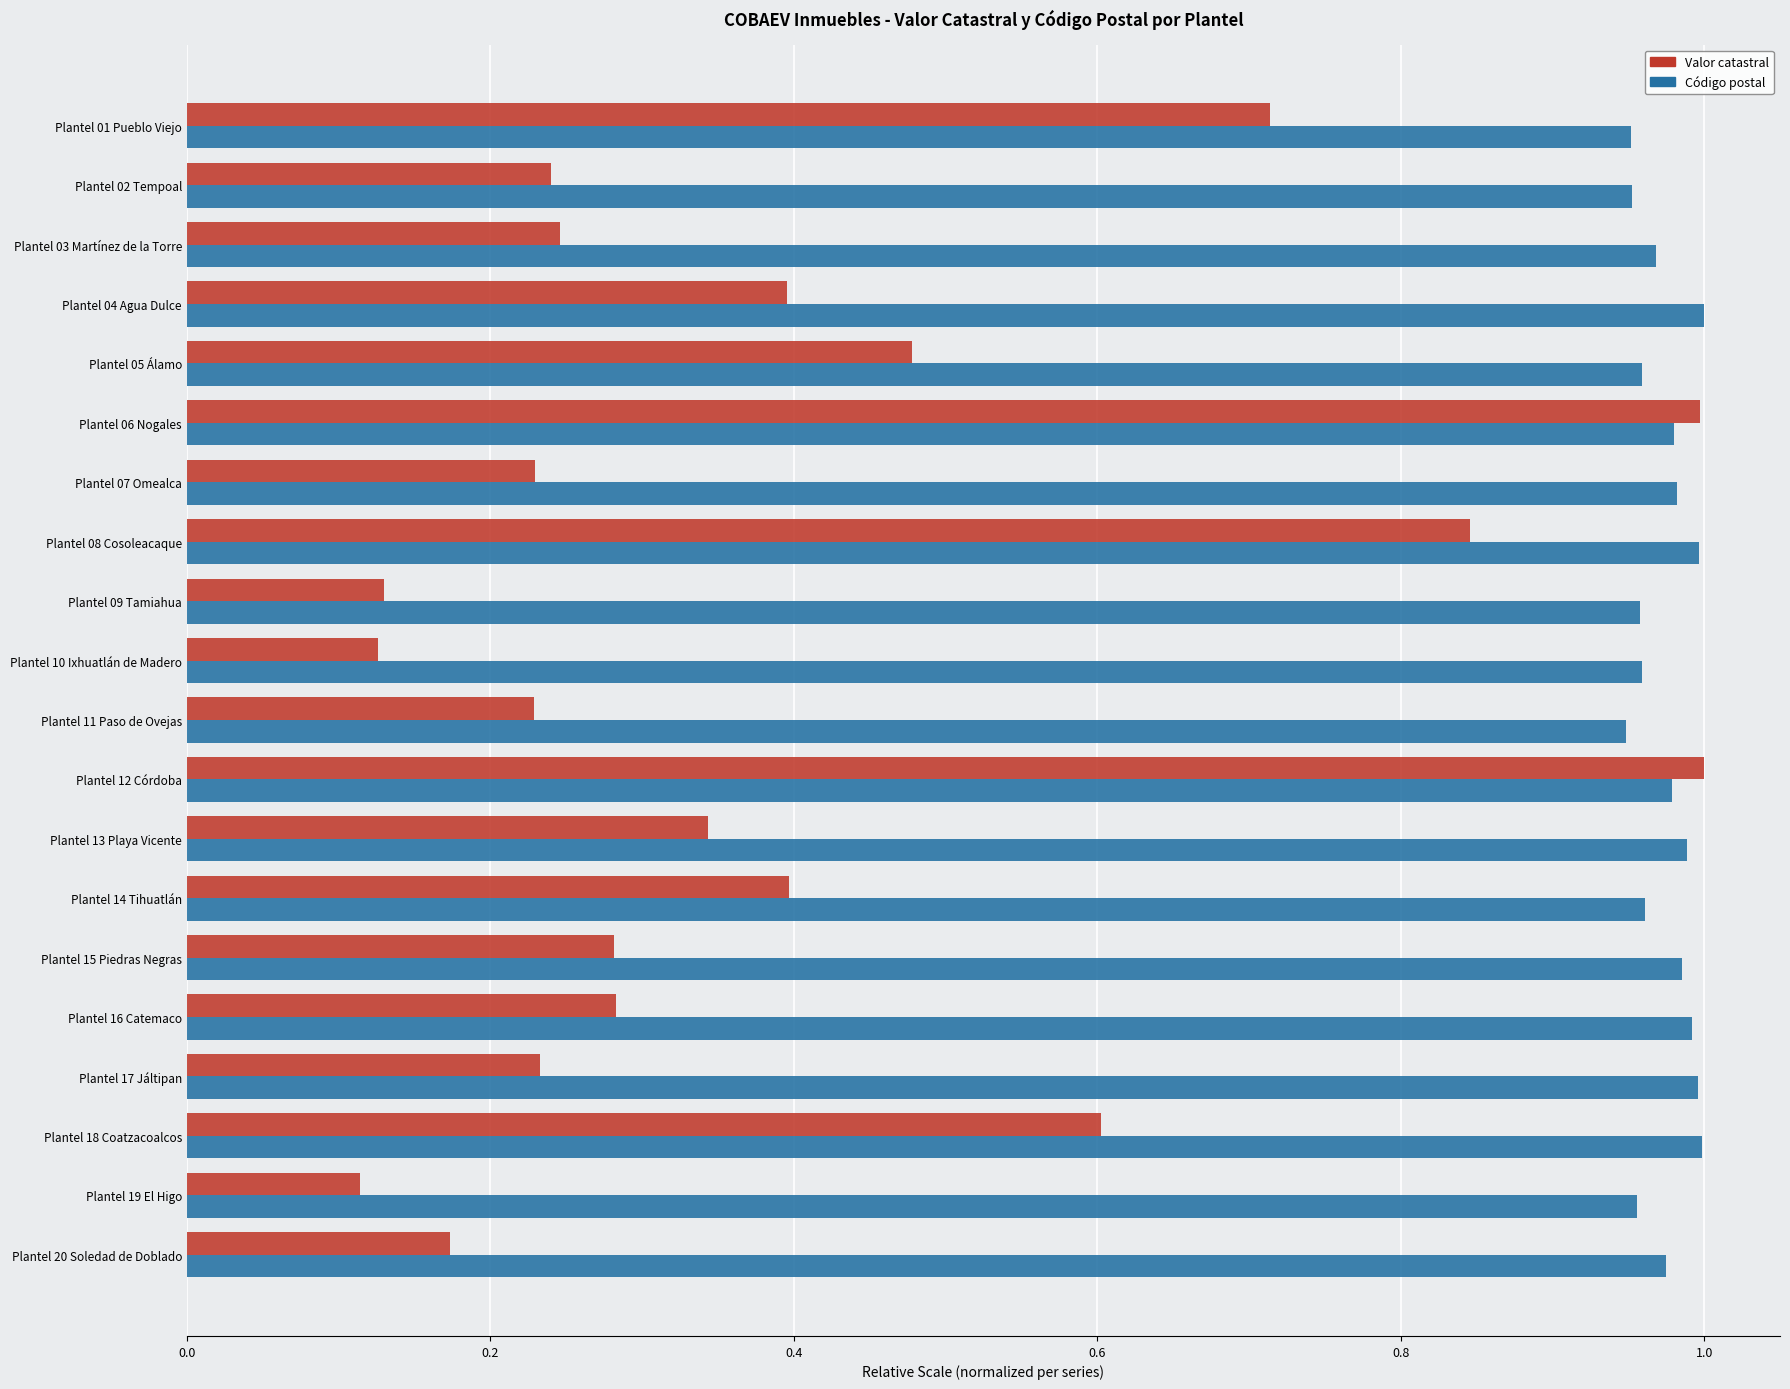

Rank the series by their average value, from highest to lowest.

Código postal, Valor catastral